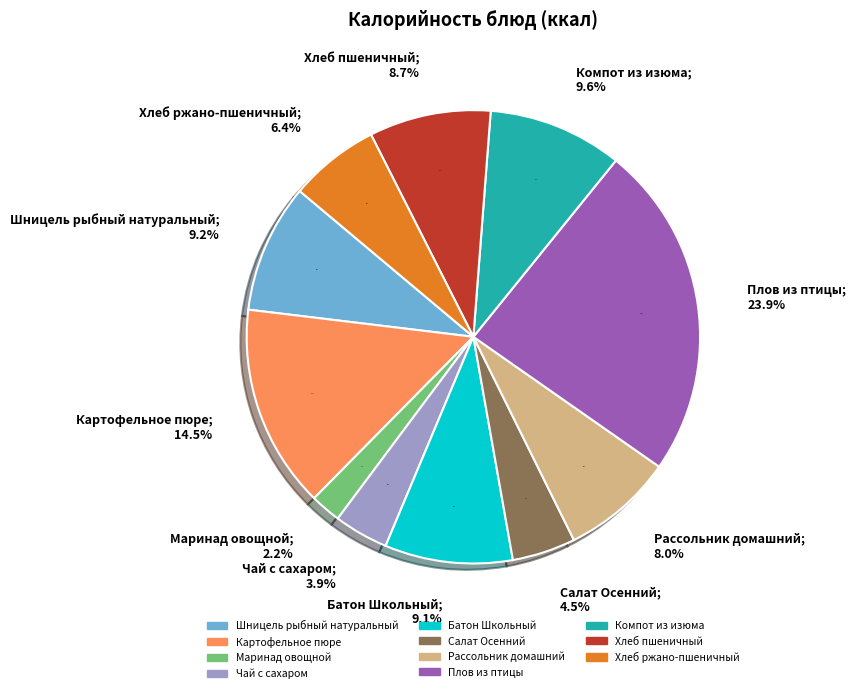

Approximately how many times larger is the value at Плов из птицы compared to Шницель рыбный натуральный?

2.6